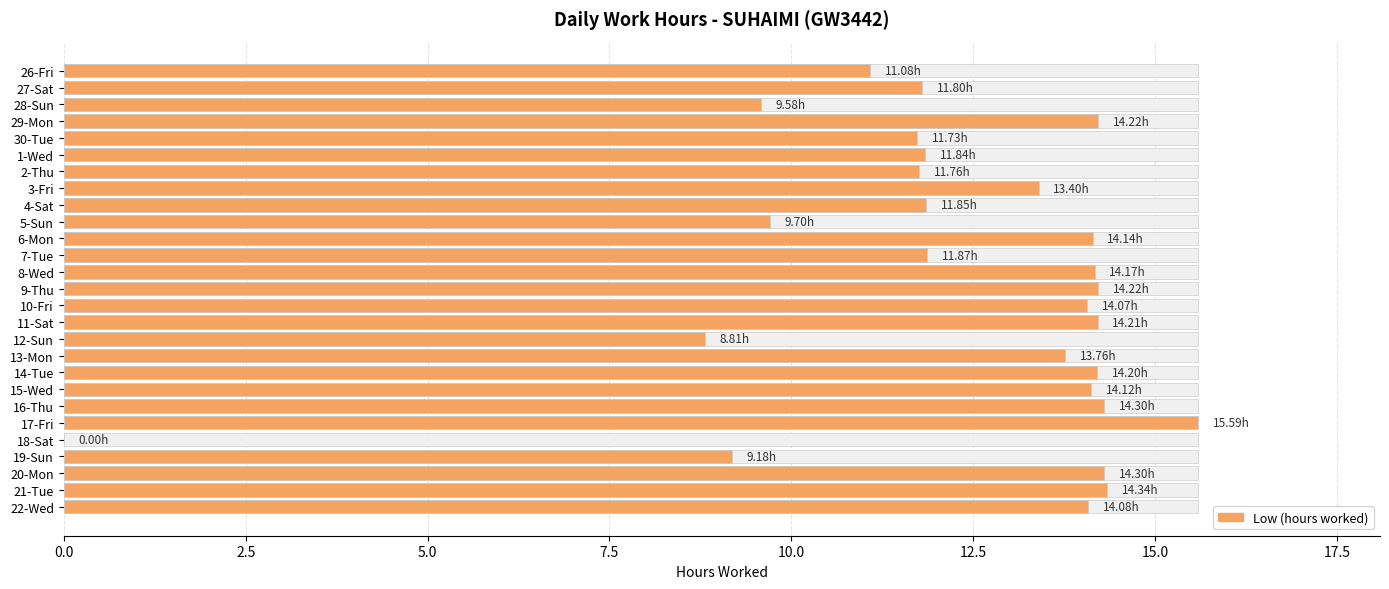

What is the change in value from 15-Wed to 20-Mon?

+0.2